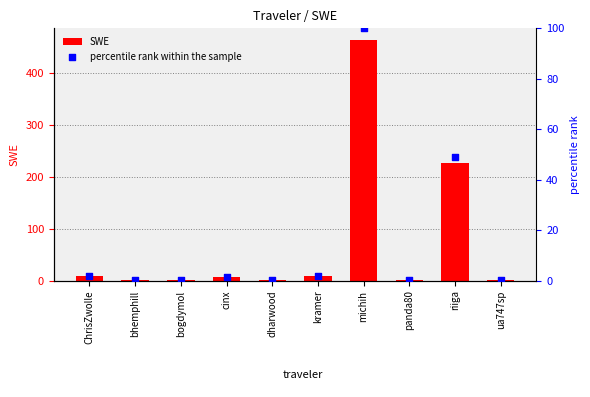

At how many categories does at least one series exceed 278?

1